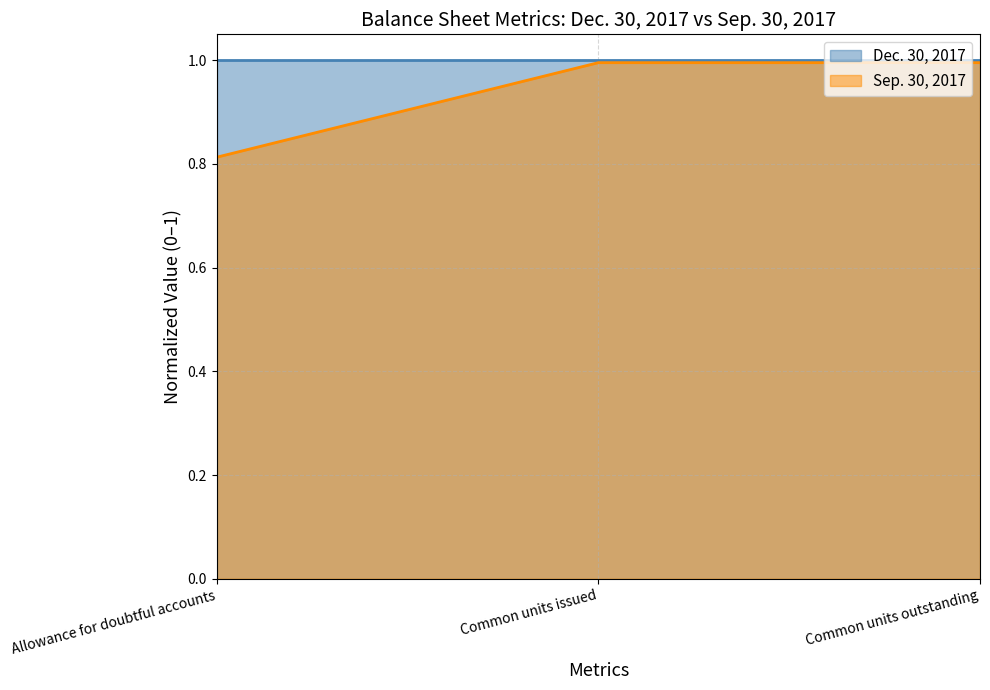

Reading left to right, extract all data points from this chart.

0.8	1.0	1.0